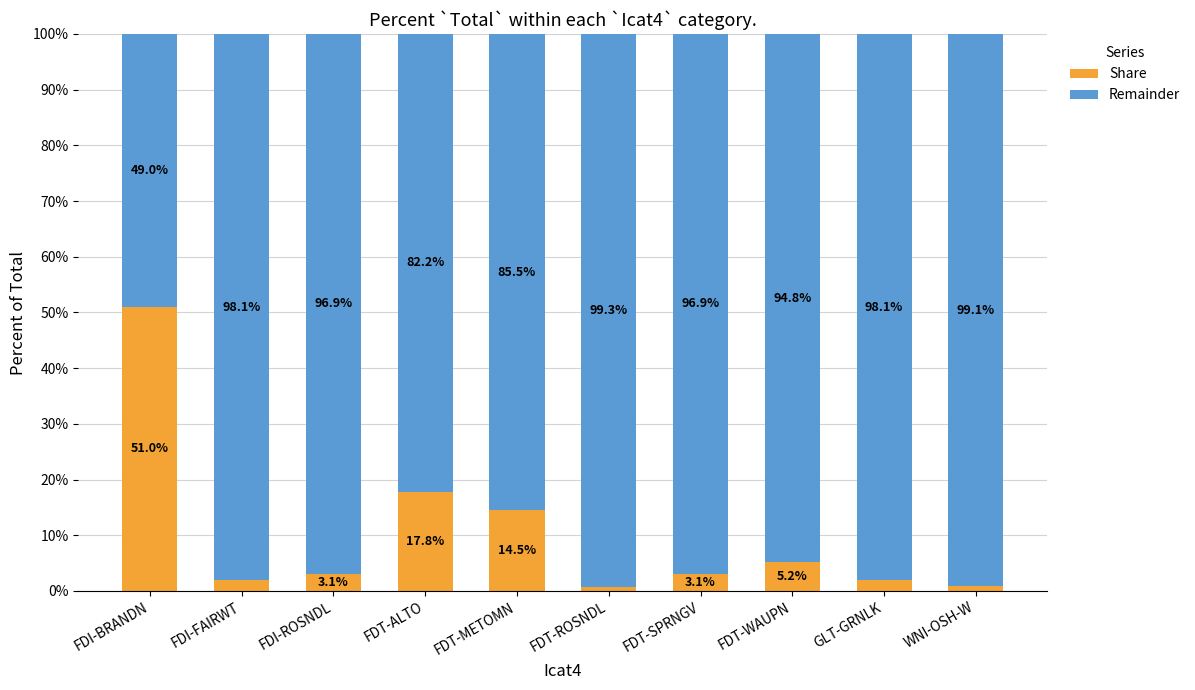

What is the total value across all series at FDT-ALTO?

100.0